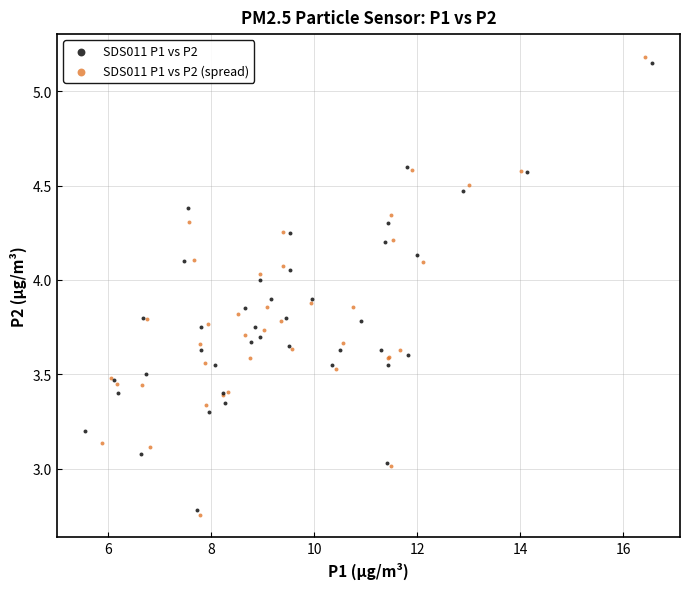

Which series has the largest Y range (max minus min)?

SDS011 P1 vs P2 (spread)